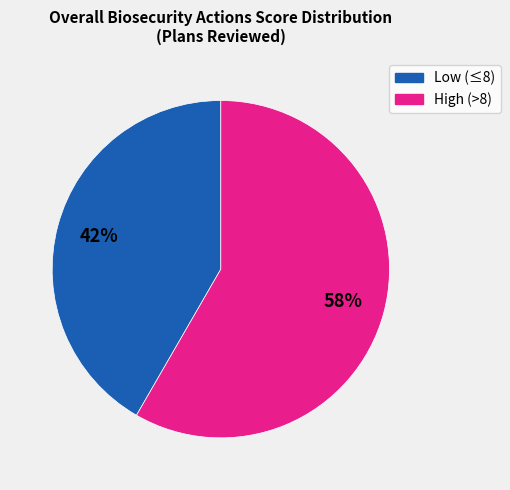

Which category has the smallest portion of the pie?

Low (≤8)